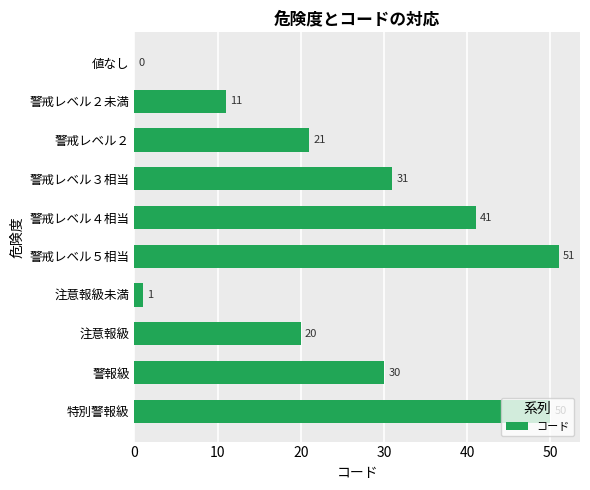

What is the change in value from 特別警報級 to 注意報級?

-30